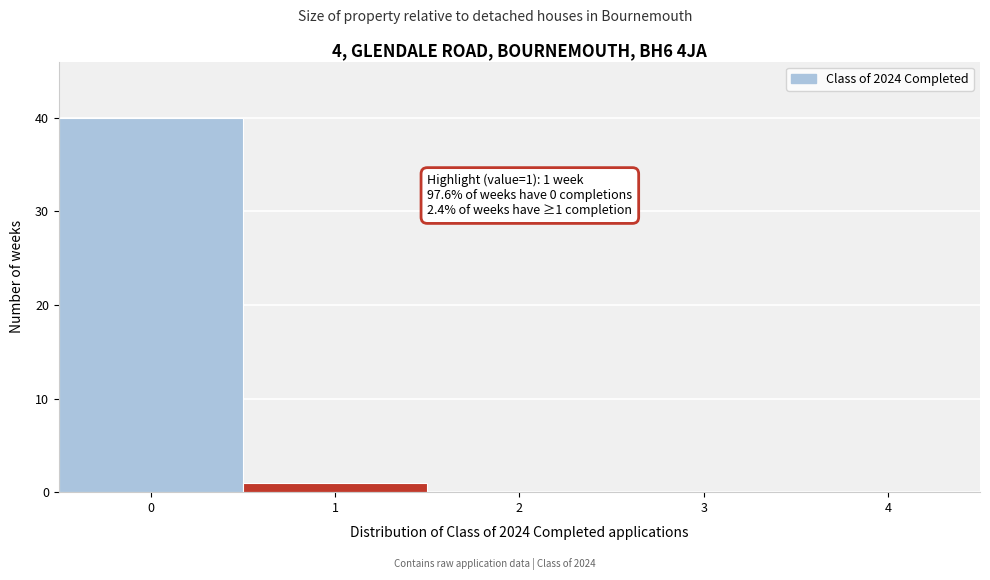

Which range on the x-axis has the tallest bar?

-0.5 to 0.5